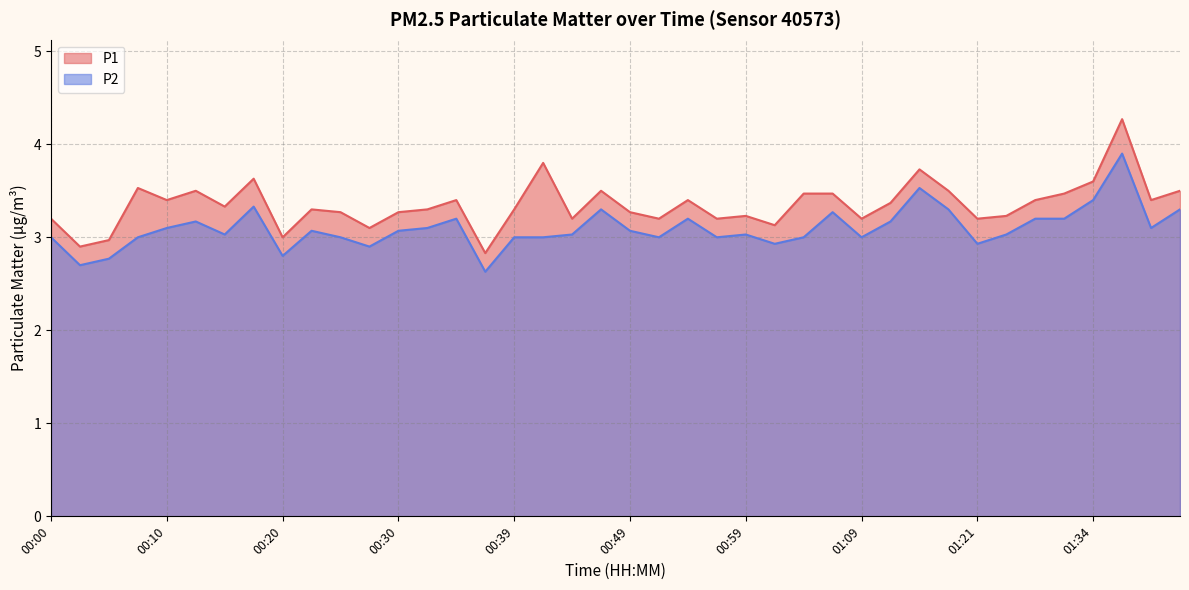

At which category is the sum across all series the highest?

01:37